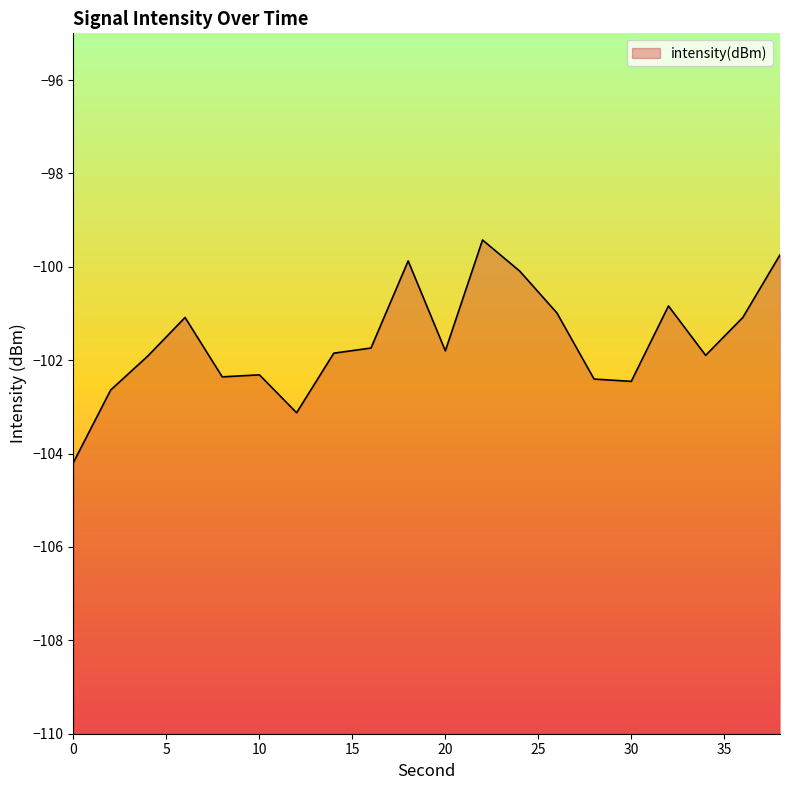

The chart shows a value of -99.9 at 18. True or false?

True